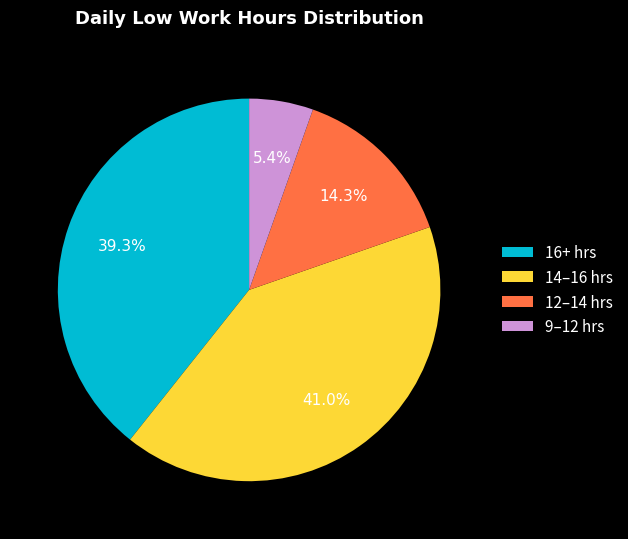

Rank the categories by value from lowest to highest.

9–12 hrs, 12–14 hrs, 16+ hrs, 14–16 hrs